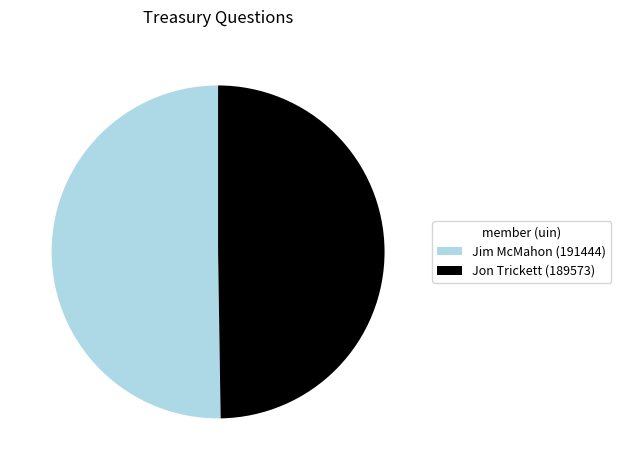

True or false: Jon Trickett (189573) accounts for 57% of the total.

False